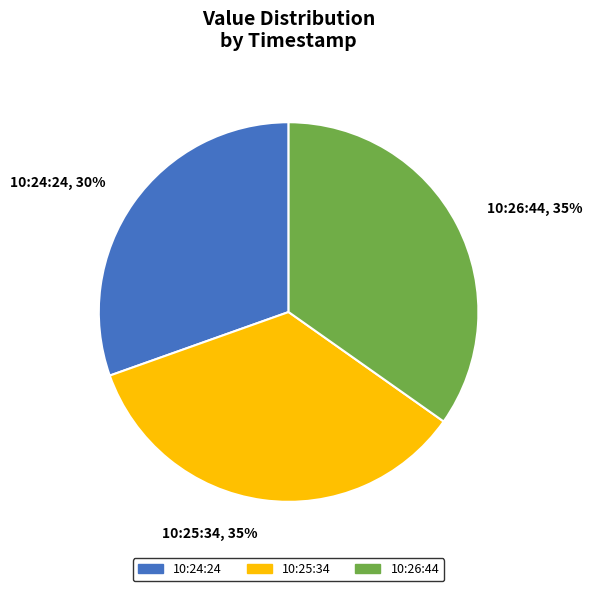

Approximately how many times larger is the value at 10:24:24, 30% compared to 10:25:34, 35%?

0.9